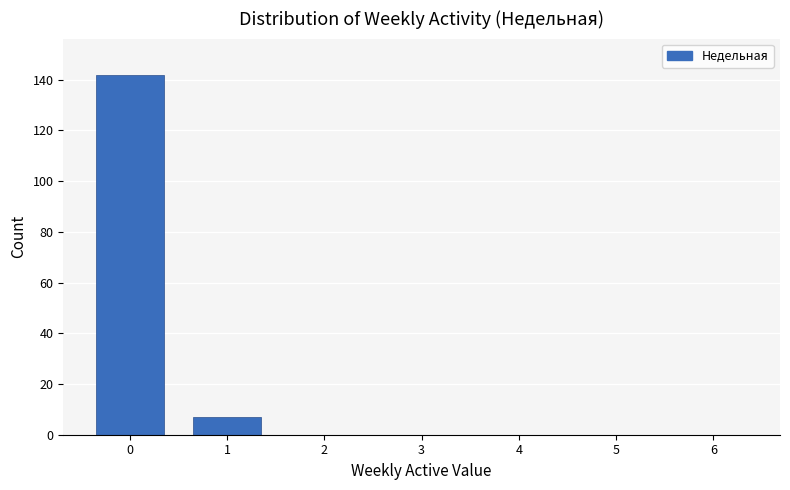

Reading left to right, extract all data points from this chart.

0=142	1=7	2=0	3=0	4=0	5=0	6=0